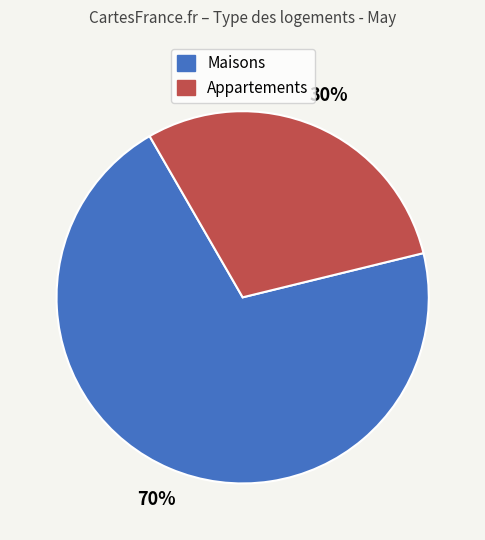

To the nearest percent, what is the average slice percentage?

50%